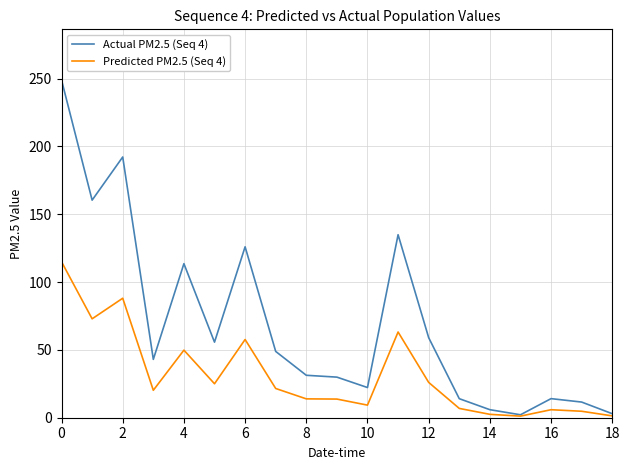

Which series has the largest total across all categories?

Actual PM2.5 (Seq 4)